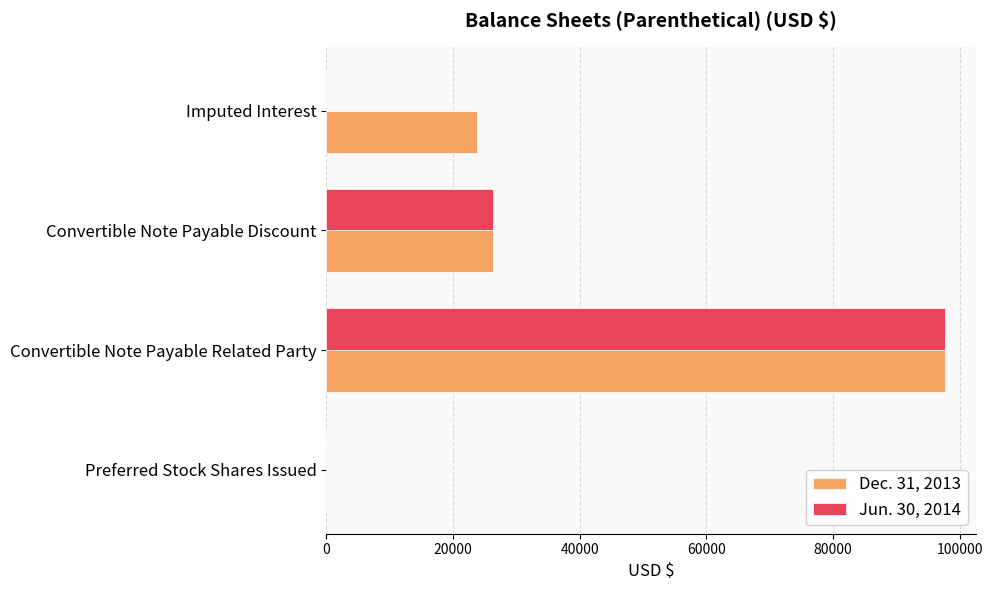

Which series has the largest total across all categories?

Dec. 31, 2013